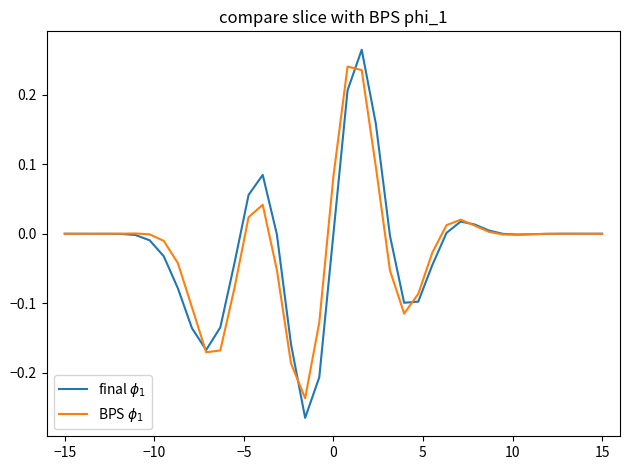

In BPS $\phi_1$, how many points are higher than both neighbors (excluding endpoints)?

5